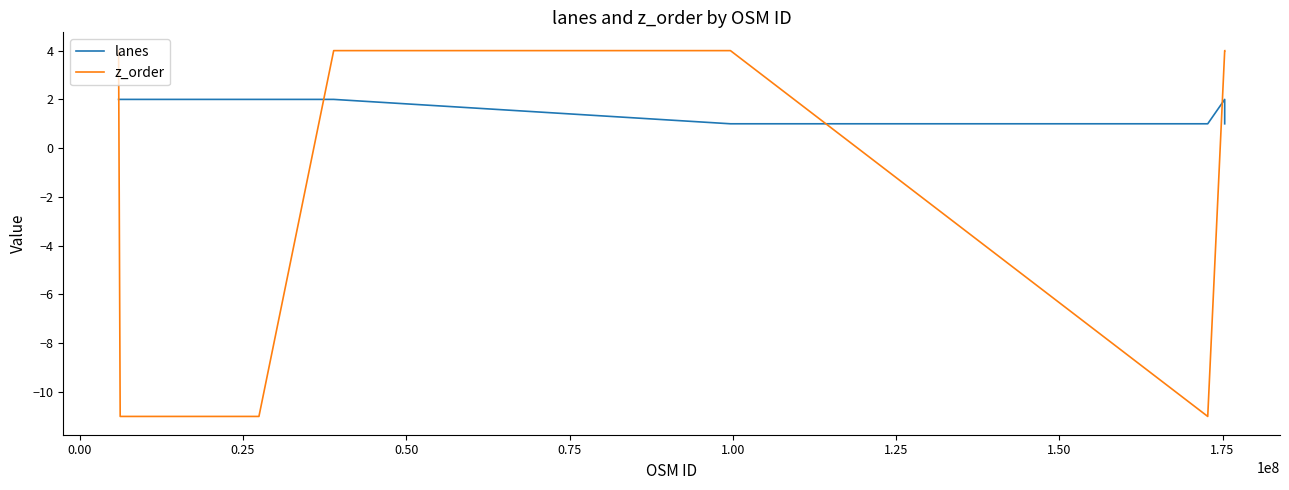

Count the lanes values in the range 1 to 2.

8